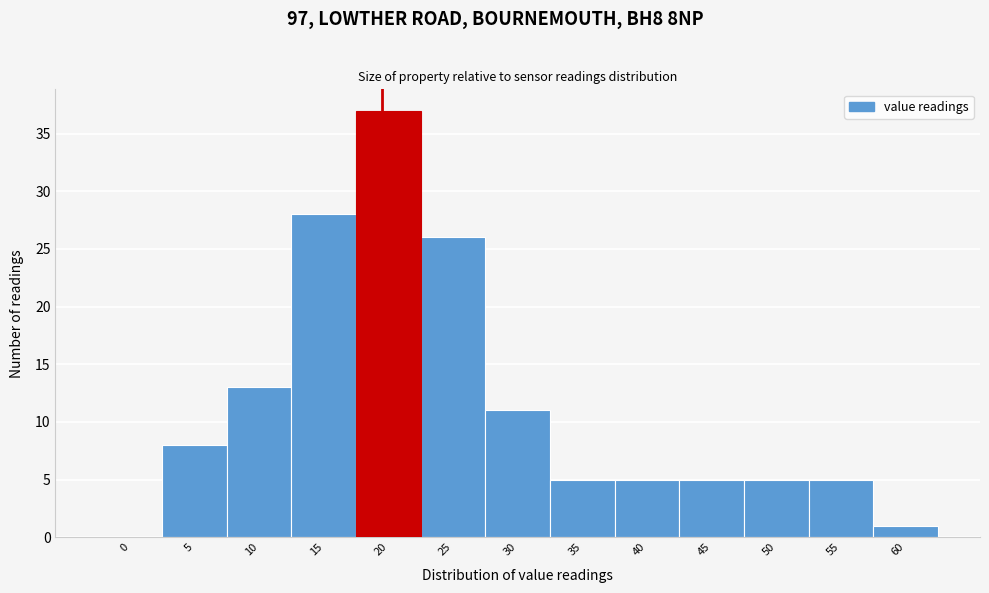

Reading left to right, transcribe all the data shown in this chart.

0=0	5=8	10=13	15=28	20=37	25=26	30=11	35=5	40=5	45=5	50=5	55=5	60=1